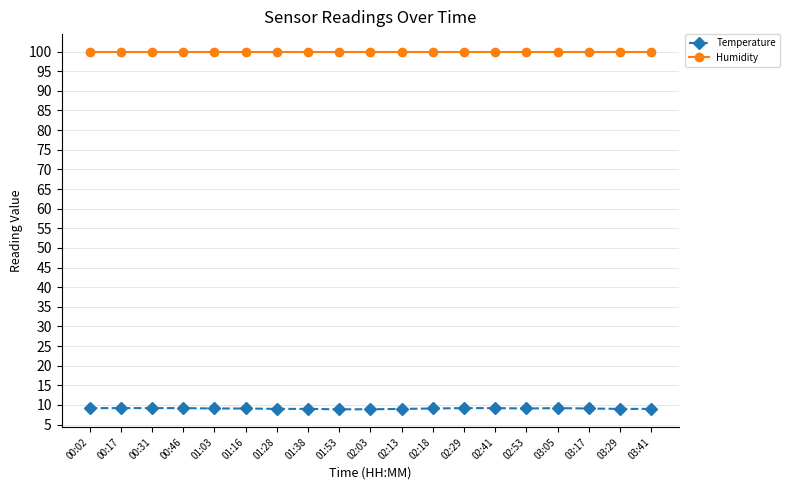

True or false: Temperature and Humidity intersect in this chart.

False